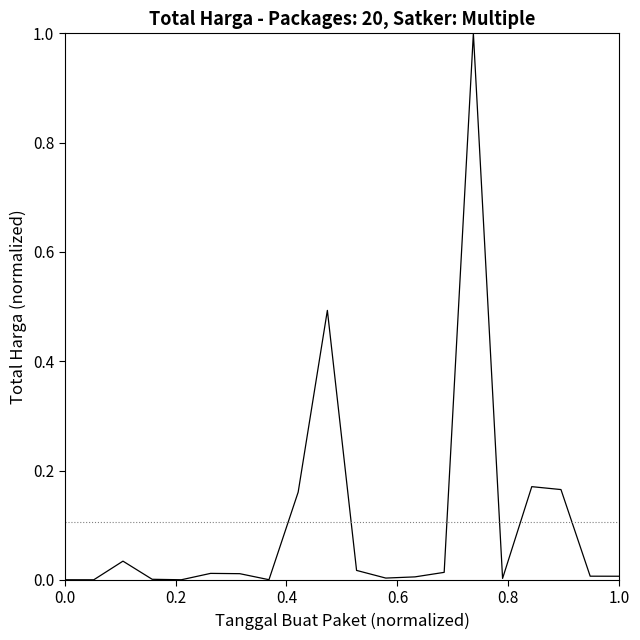

What is the greatest value displayed?

1.0